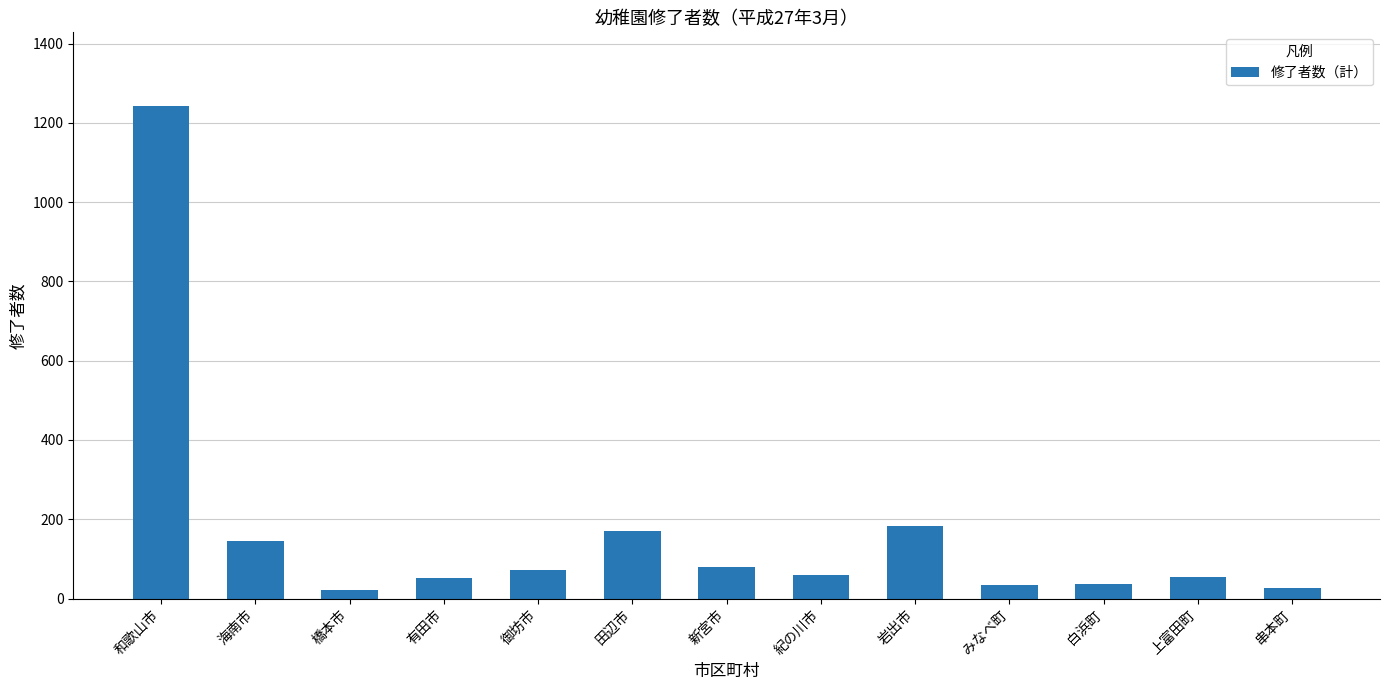

What is the maximum value shown in the chart?

1242